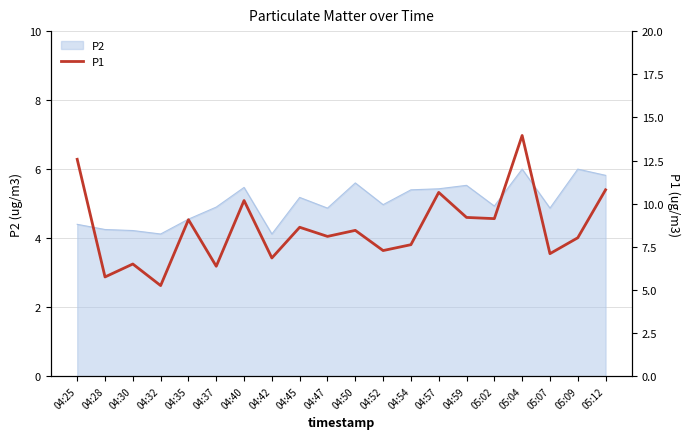

How many lines are shown in the chart?

1